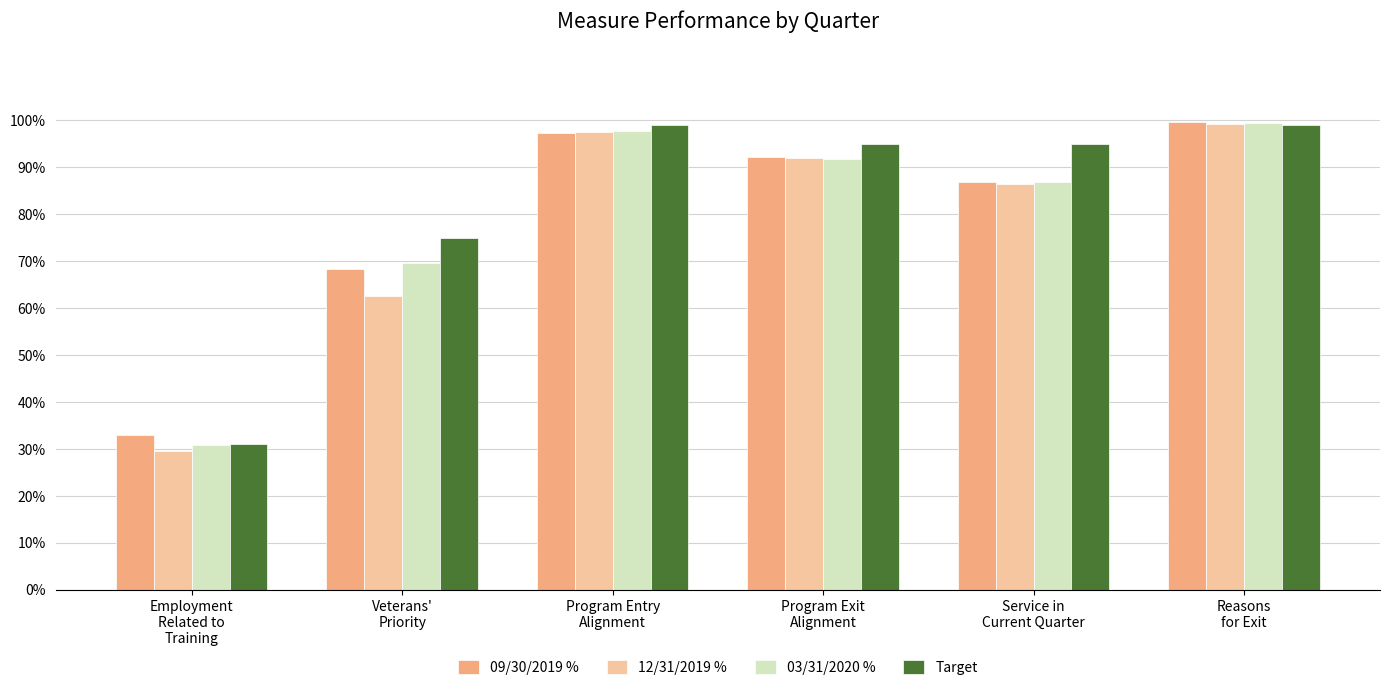

At how many categories does at least one series exceed 0?

6